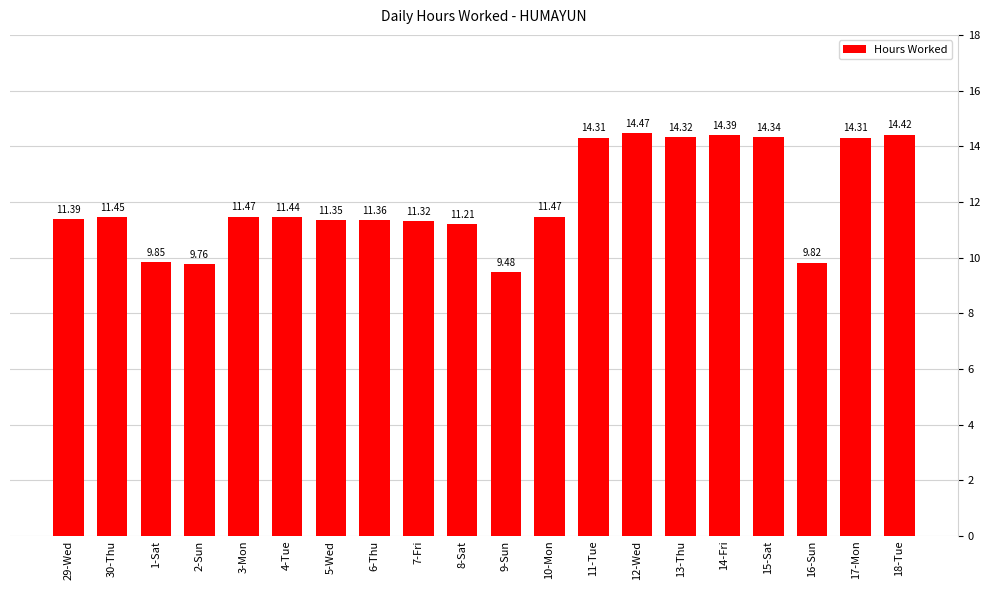

Are the bars horizontal?

No